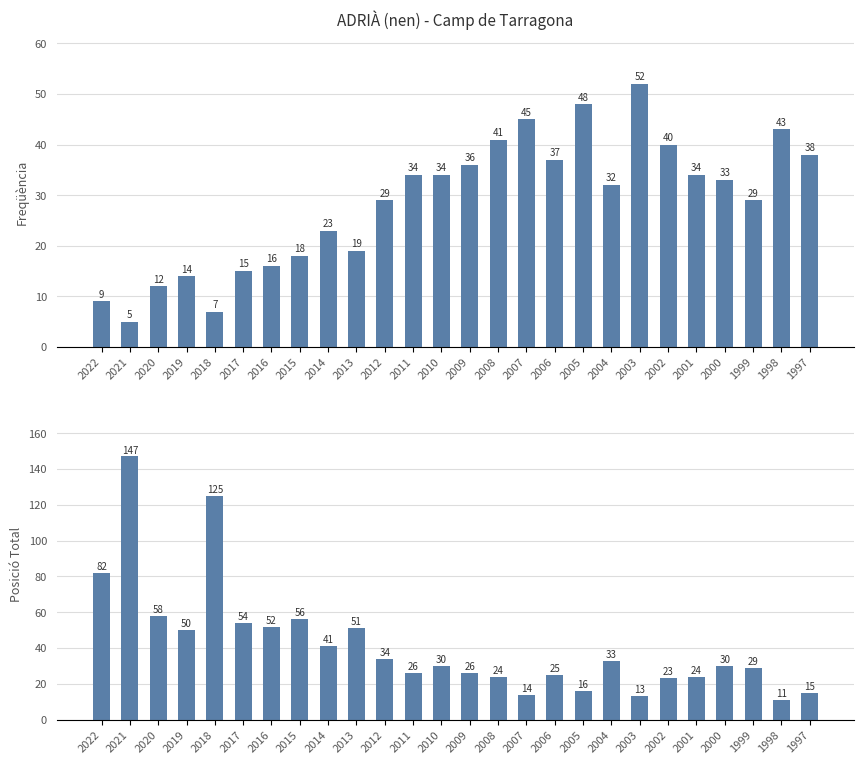

The value of Posició Total at 2010 is 30. True or false?

True